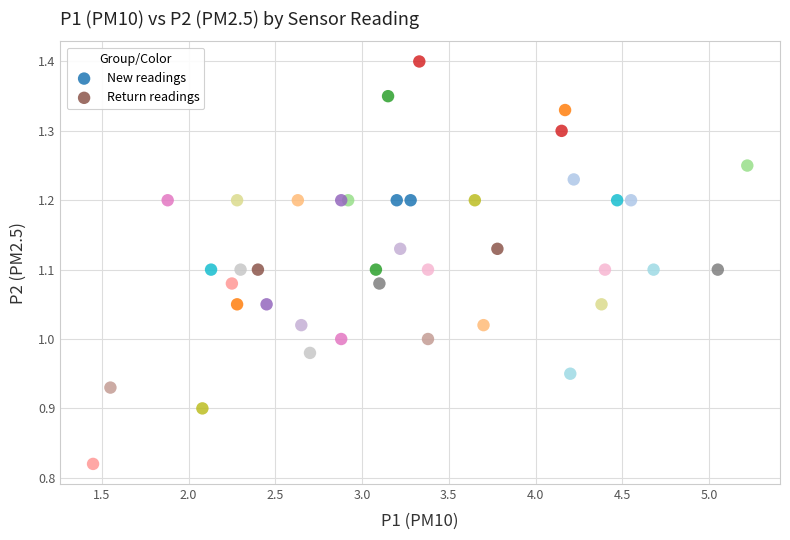

Which series reaches the maximum Y coordinate?

New readings